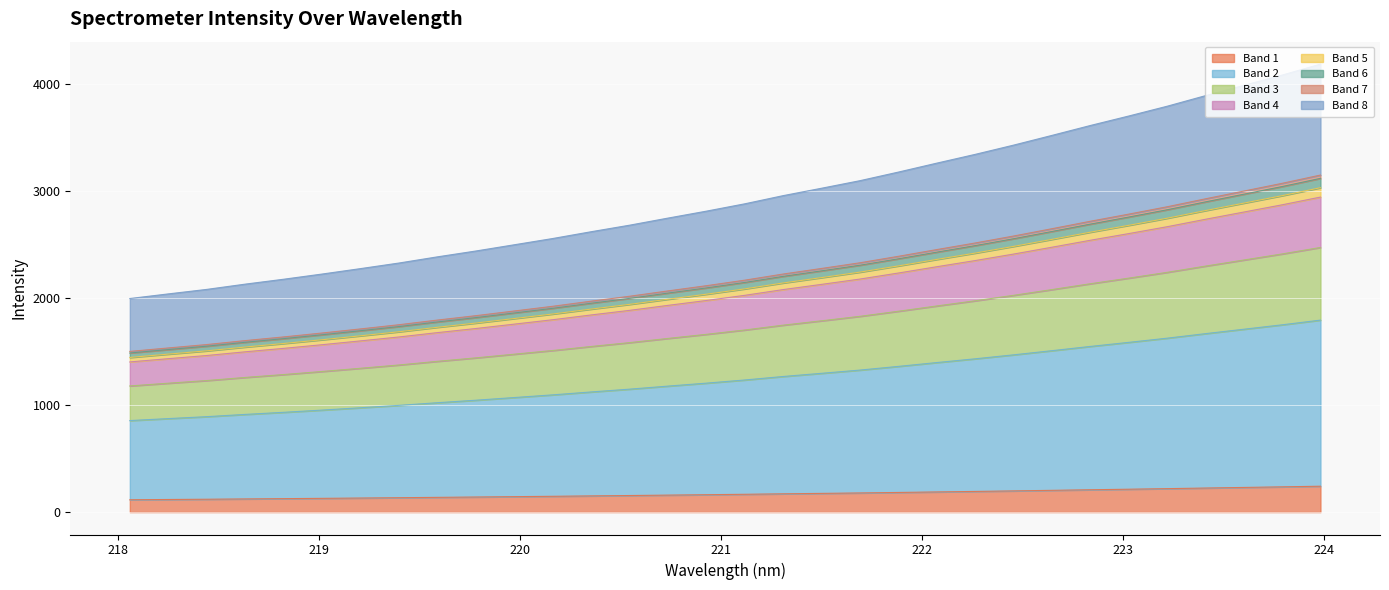

Rank the categories by value from highest to lowest.

223.9802, 223.7895, 223.5987, 223.408, 223.2172, 223.0264, 222.8355, 222.6447, 222.4538, 222.263, 222.0721, 221.8812, 221.6902, 221.4993, 221.3083, 221.1174, 220.9264, 220.7354, 220.5444, 220.3533, 220.1623, 219.9712, 219.7801, 219.589, 219.3979, 219.2067, 219.0156, 218.8244, 218.6332, 218.442, 218.2508, 218.0596